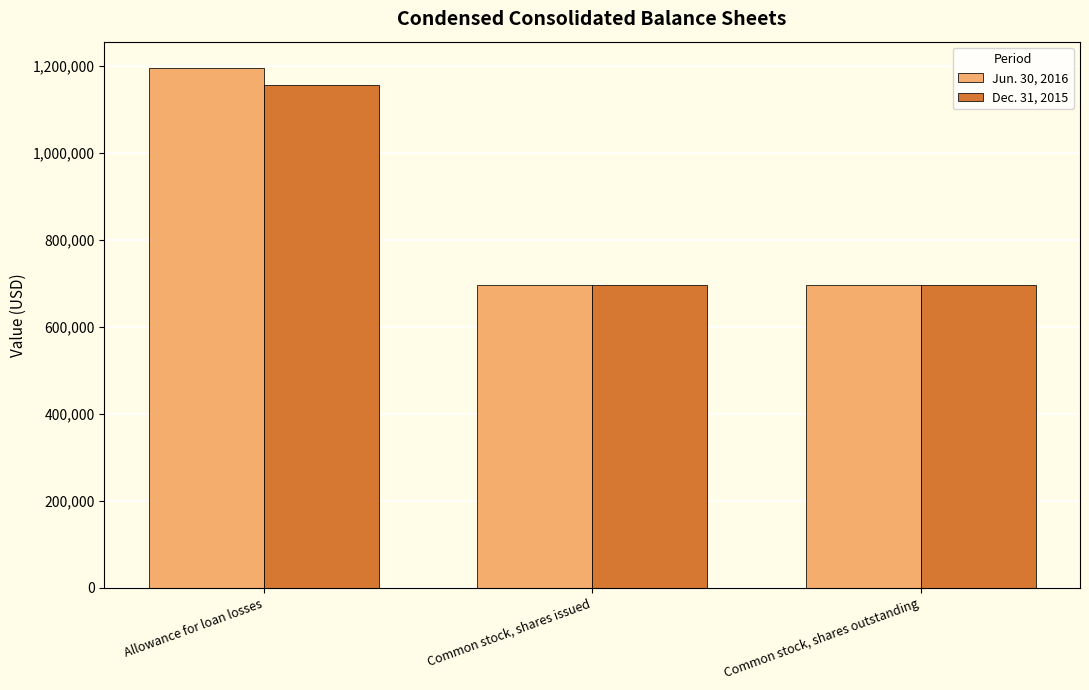

What is the minimum value for Jun. 30, 2016?

696600